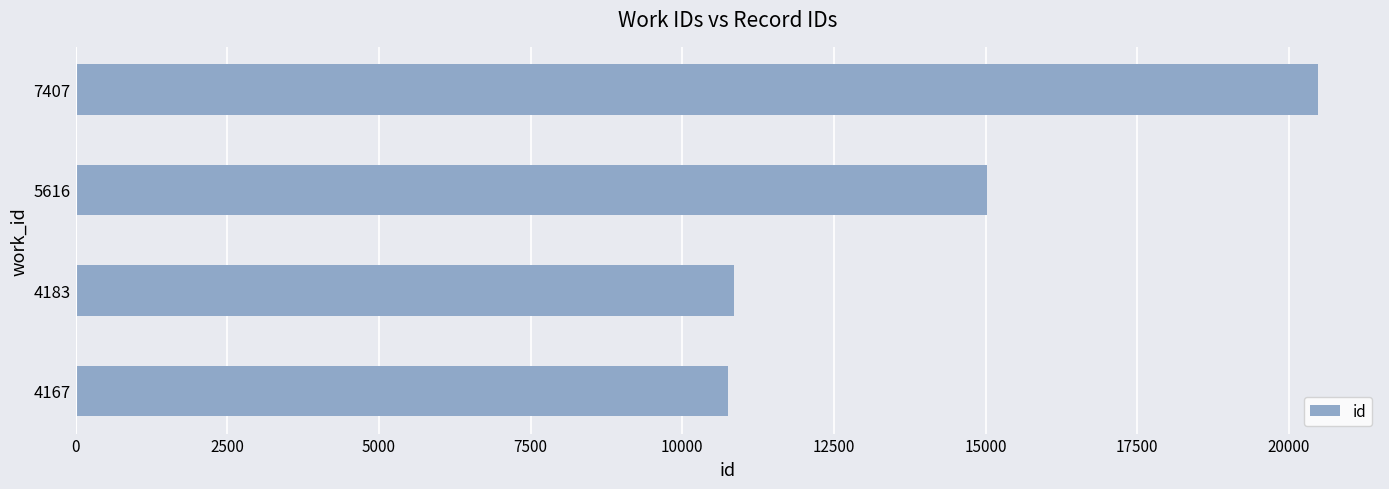

Where is the data nearest to the value 15613?

5616